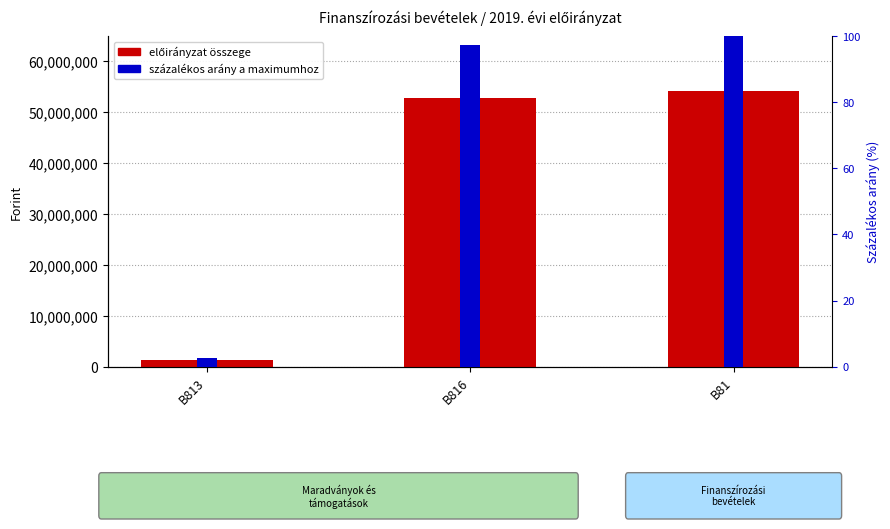

How many groups of bars are there?

3